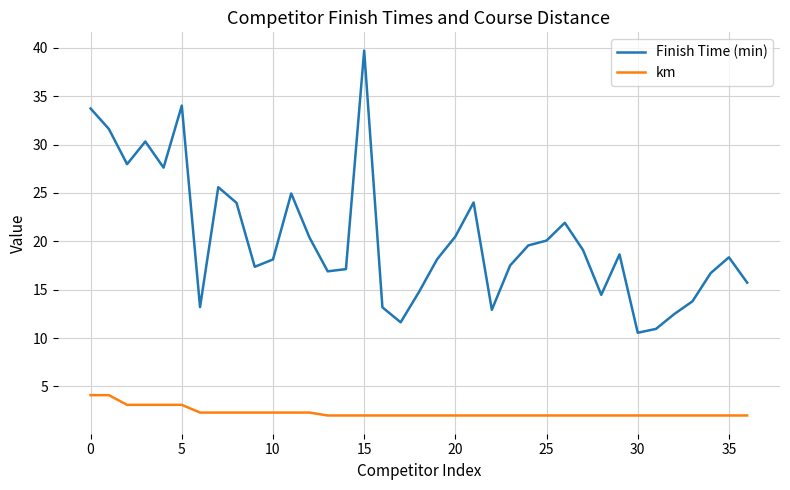

Rank the series by their average value, from lowest to highest.

km, Finish Time (min)